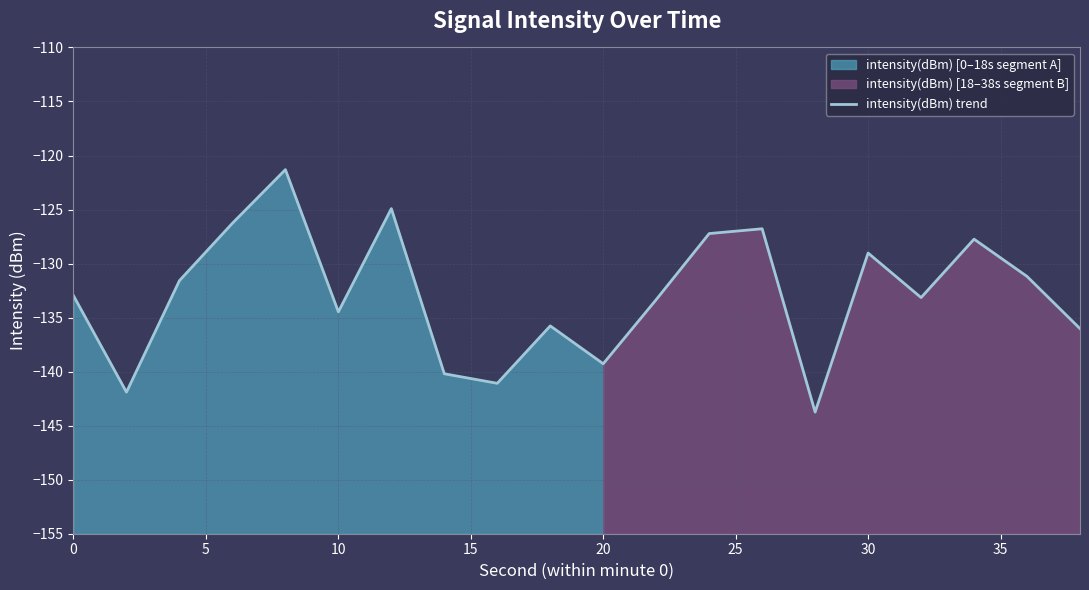

True or false: intensity(dBm) trend has a value of -69.5 at 0.

False